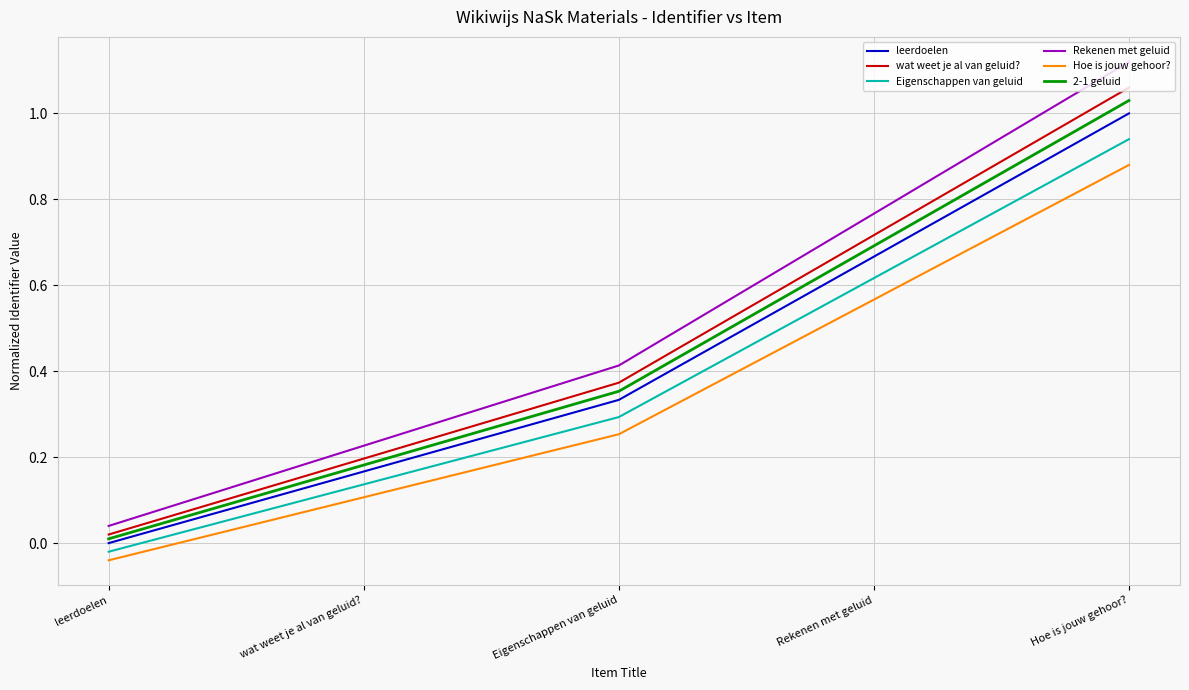

What position from the right is Eigenschappen van geluid?

3